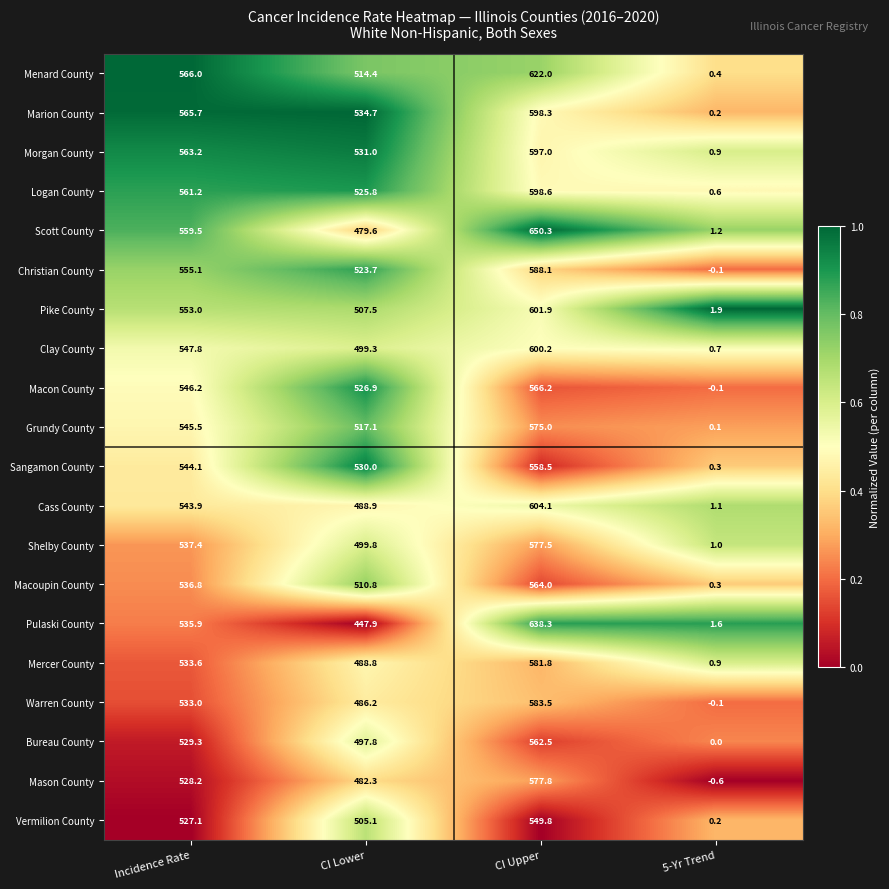

What is the difference between the second highest and minimum values in the Macon County series?

546.3